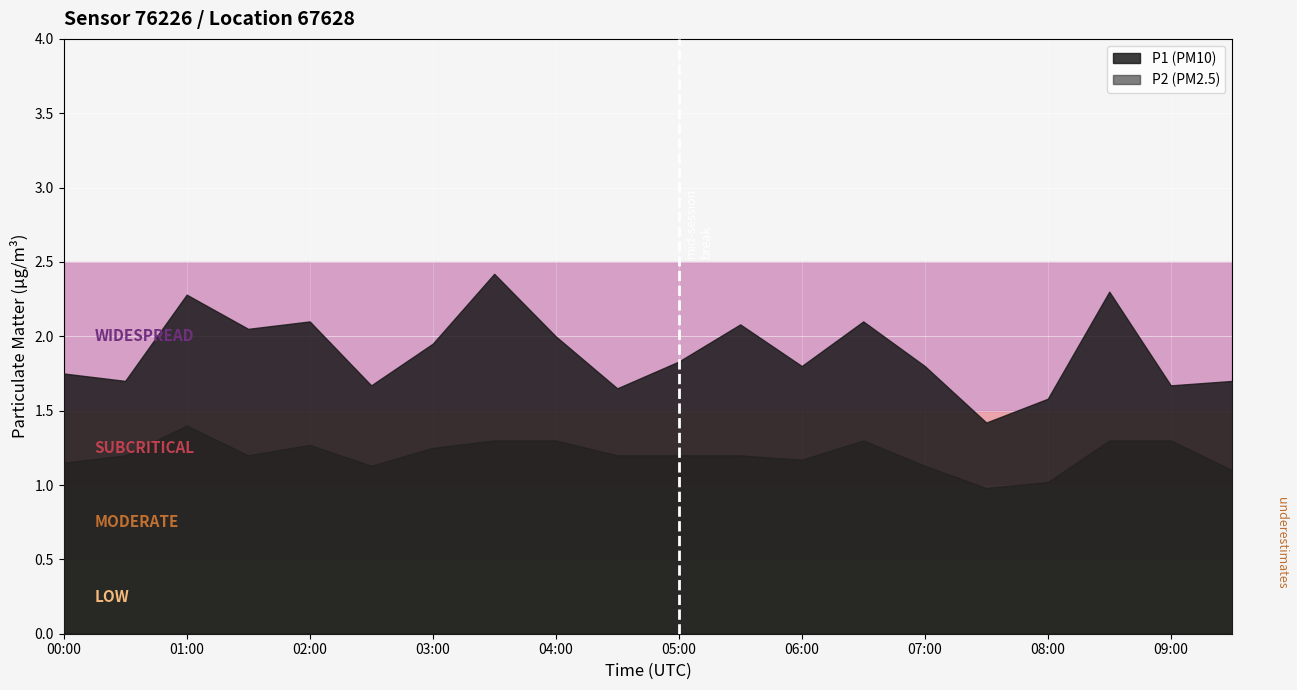

How many lines are shown in the chart?

2